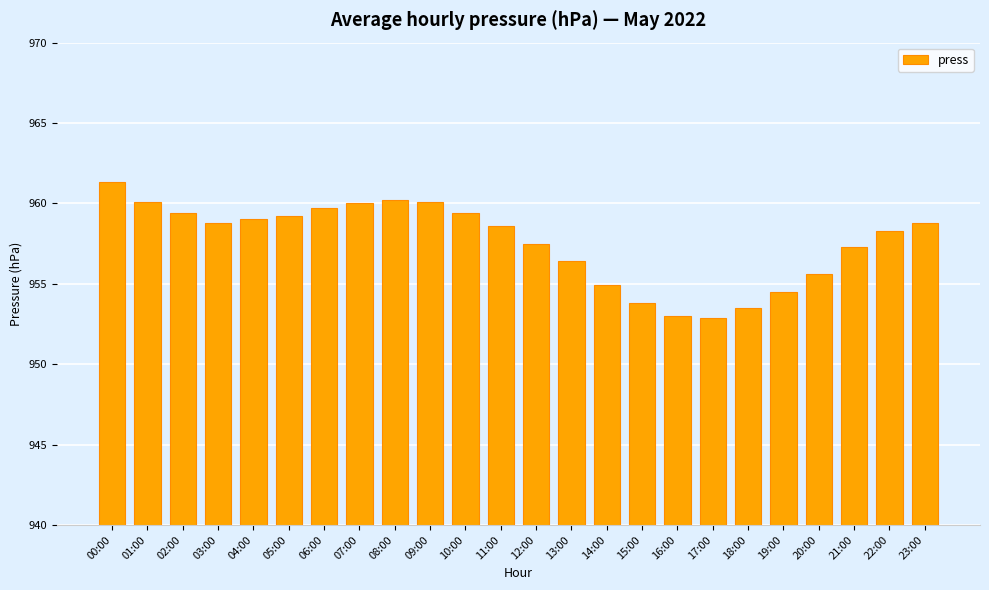

Does the chart contain stacked bars?

No